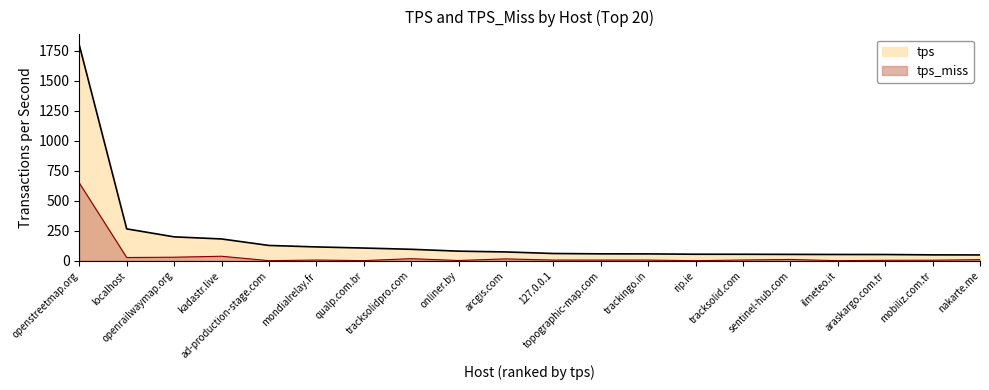

What is the label of the 13th point from the right?

tracksolidpro.com